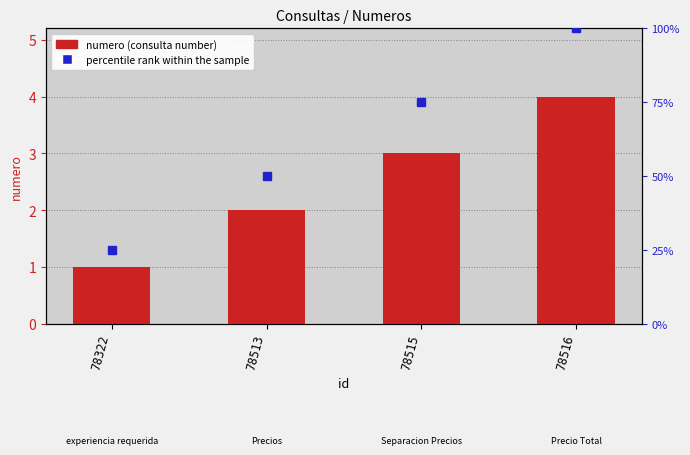

Between 78322 and 78513, which series saw the biggest shift?

percentile rank within the sample